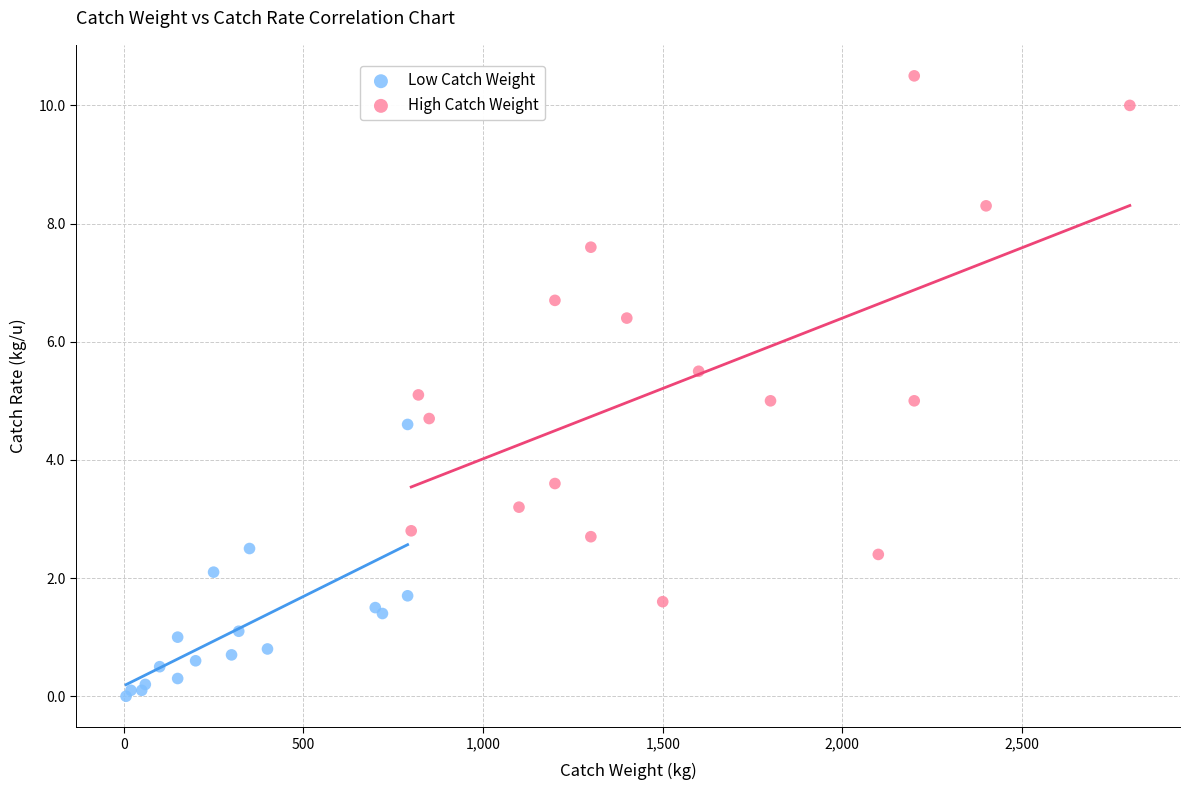

Which series contains the highest Y value?

High Catch Weight